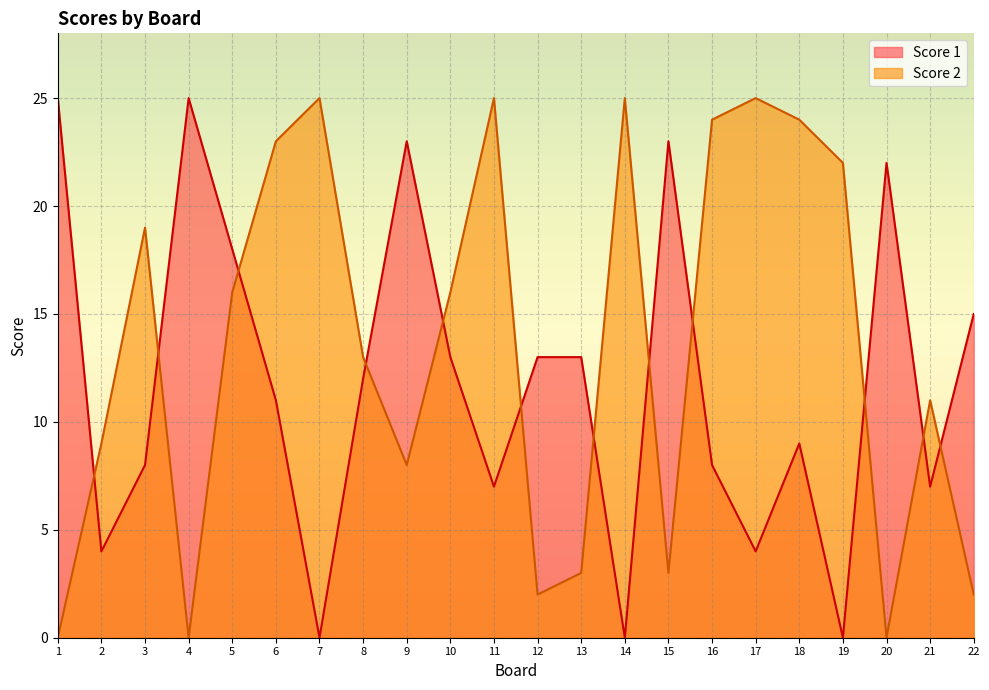

At 4, list the series in order from smallest to largest.

Score 2, Score 1